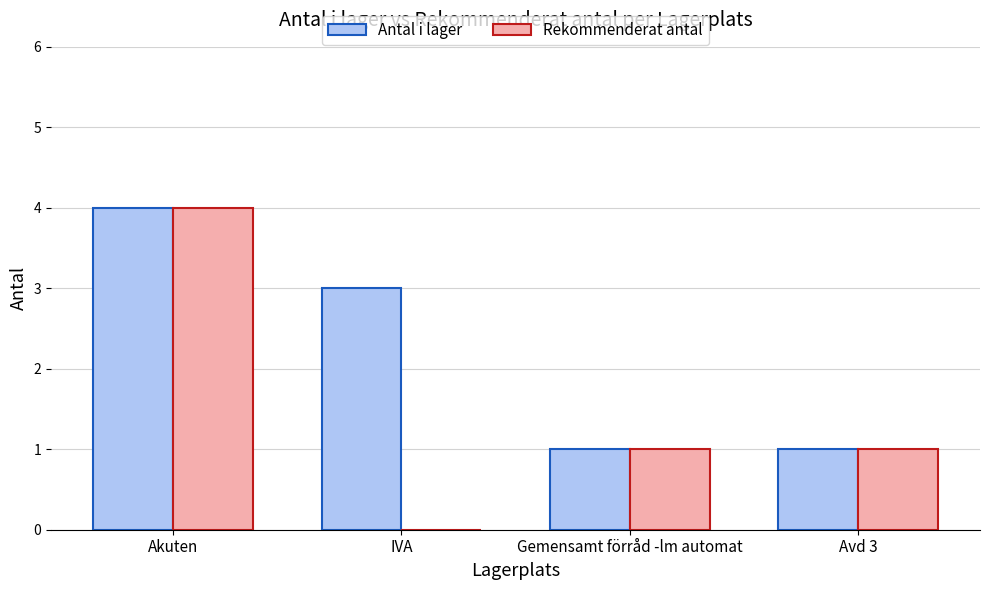

Is it true that Antal i lager equals 4 at Akuten?

True